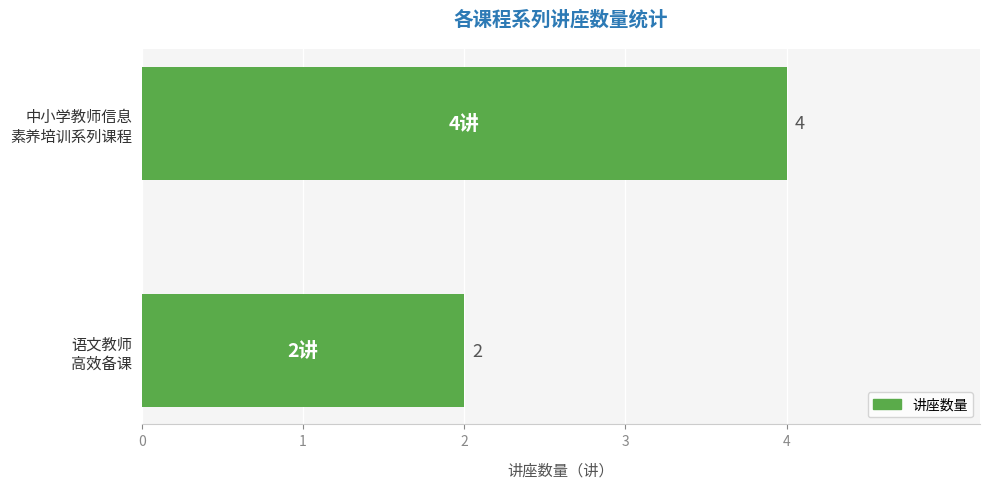

What is the smallest value displayed?

2